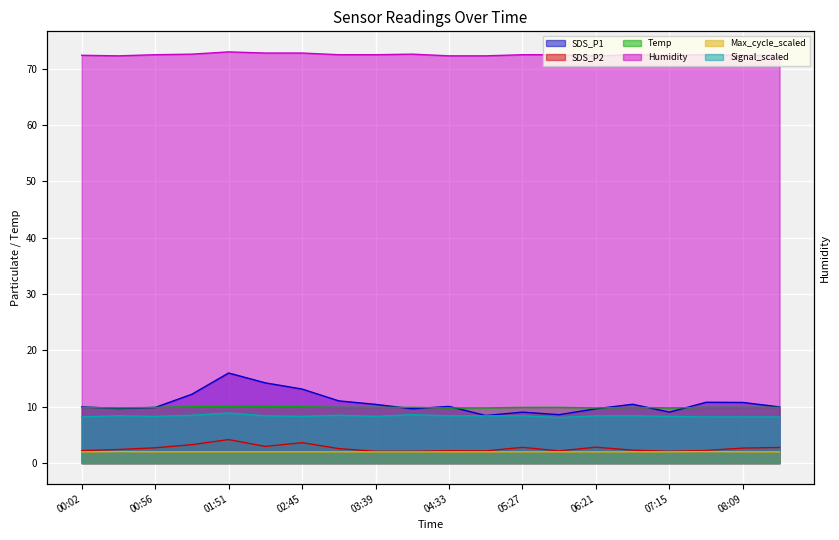

True or false: Humidity has more than 2 interior local peaks.

True